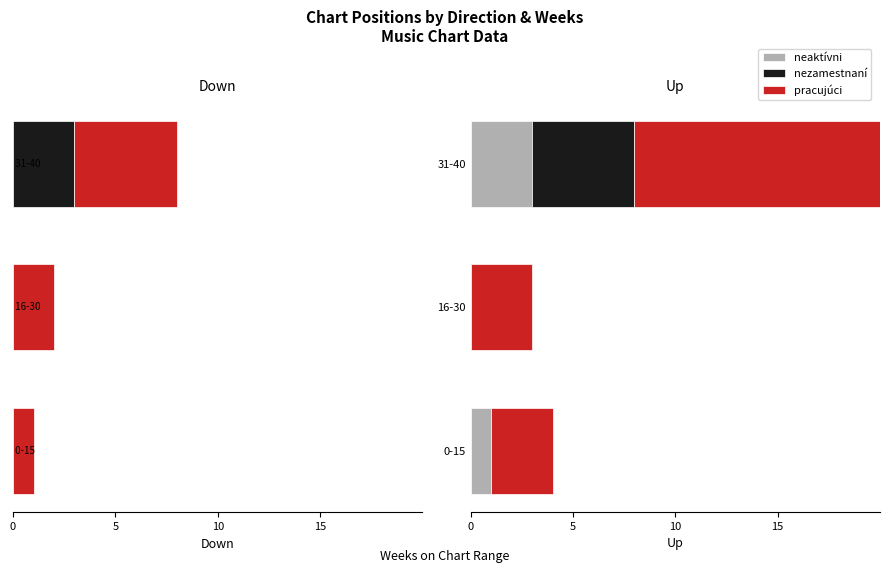

What is the spread (max minus min) of values at 0-15?

3